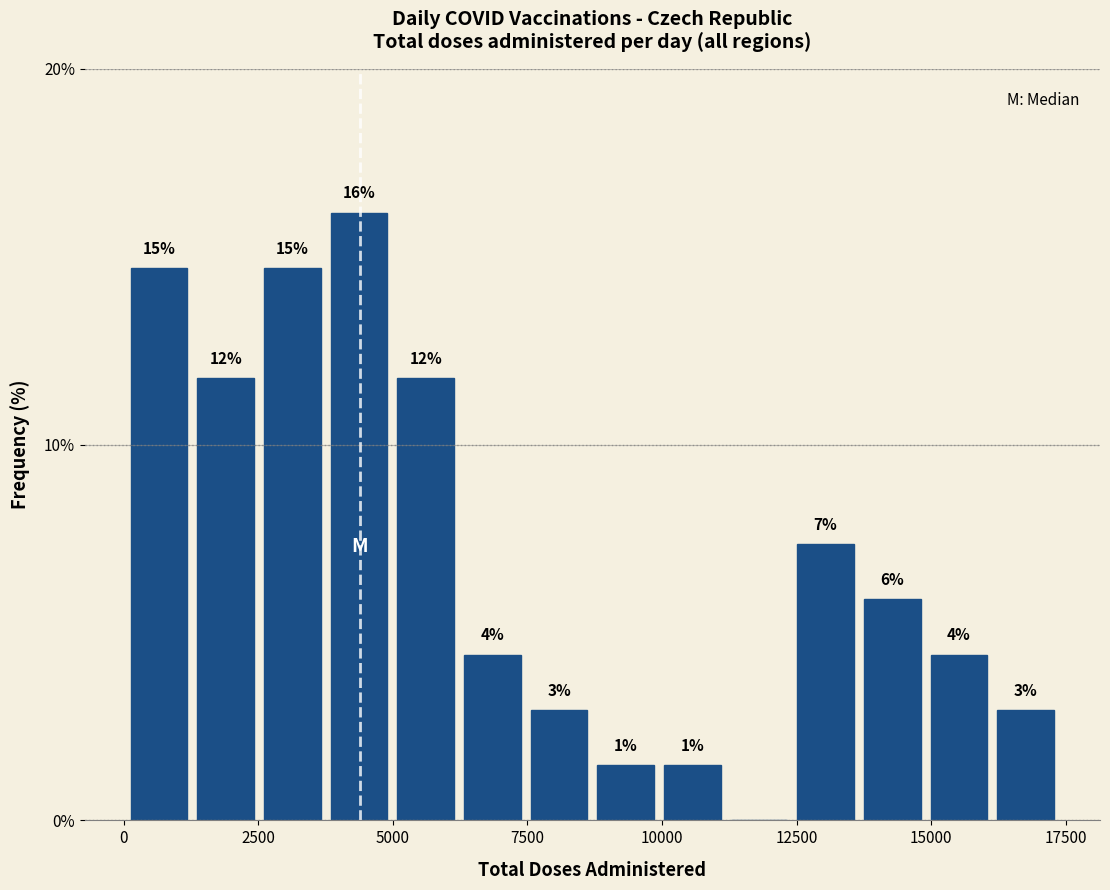

Around what value on the x-axis is the tallest bar? Give the approximate position of its centre, as read against the axis.

4500